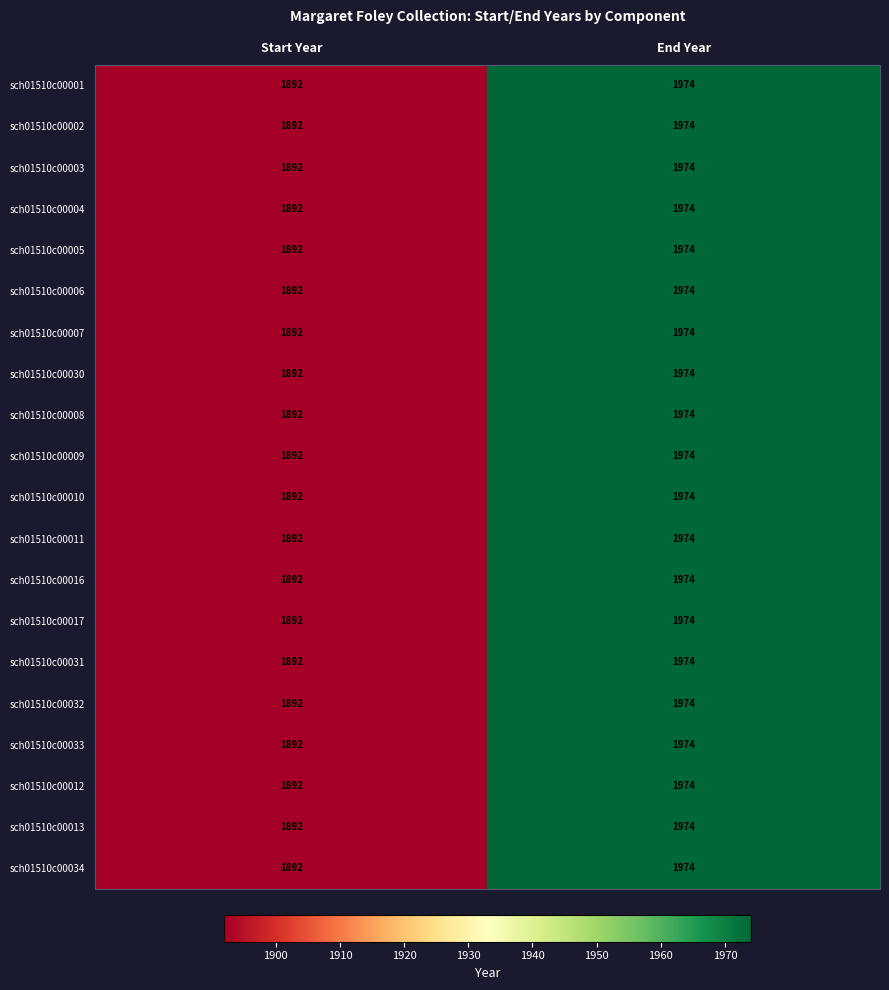

Read the sch01510c00031 value at Start Year.

1892